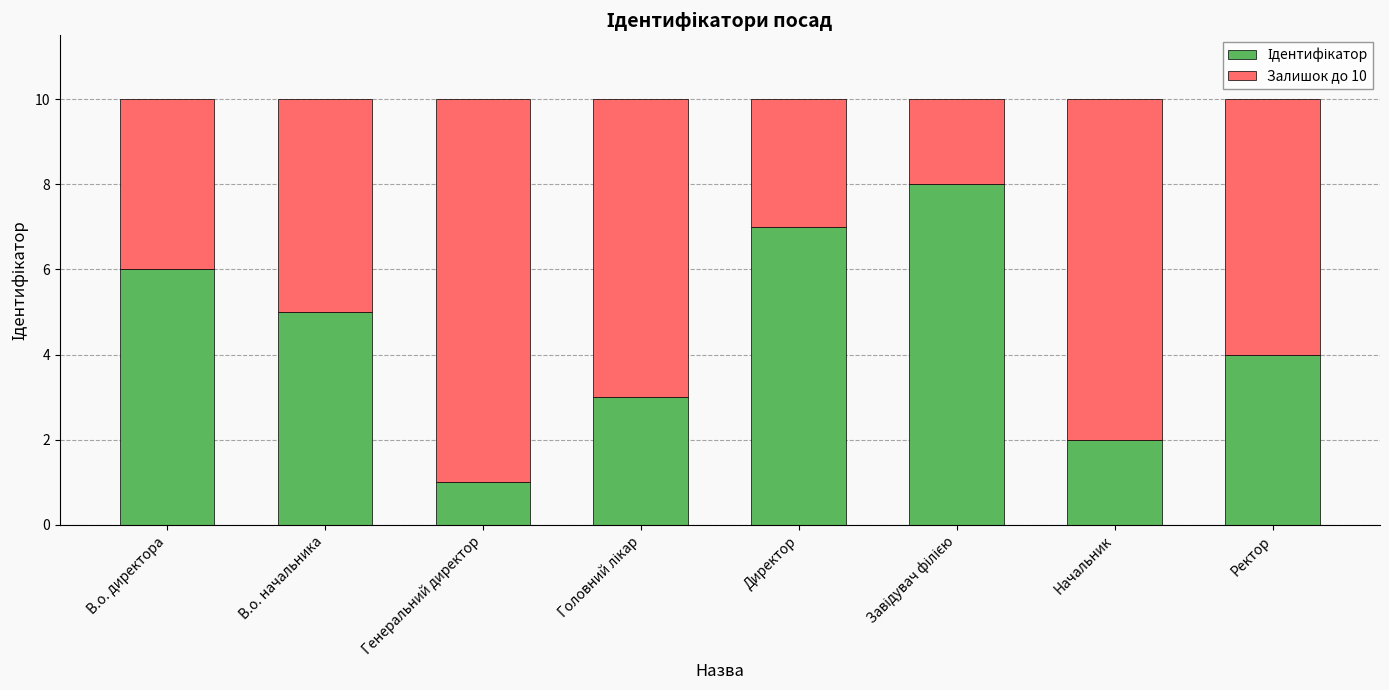

What is the total value across all series at В.о. начальника?

10